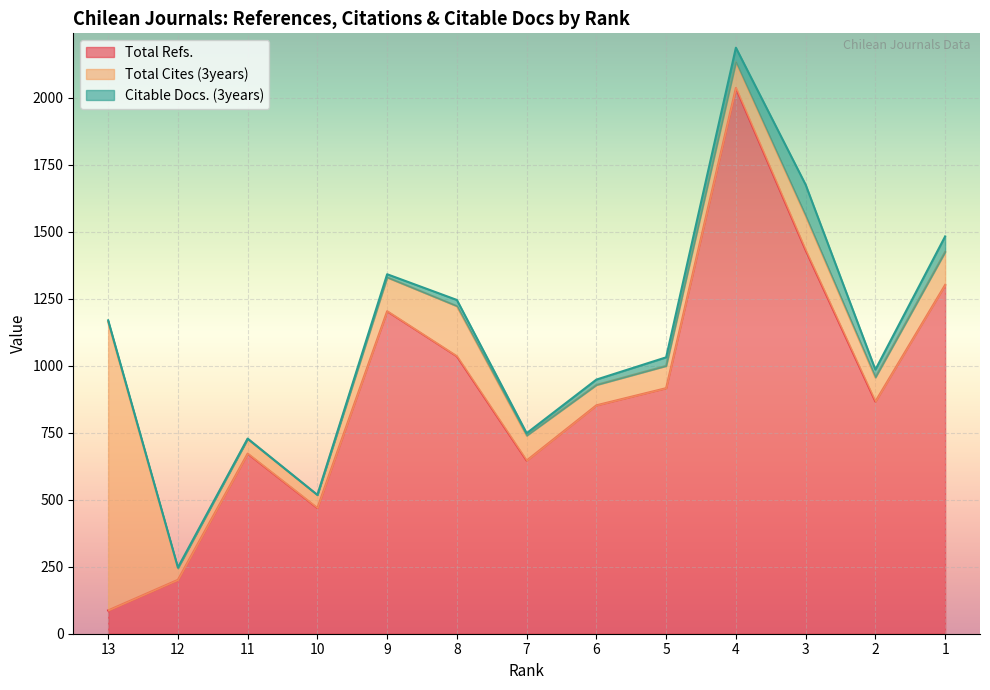

Is it true that Citable Docs. (3years) equals 20 at 6?

True